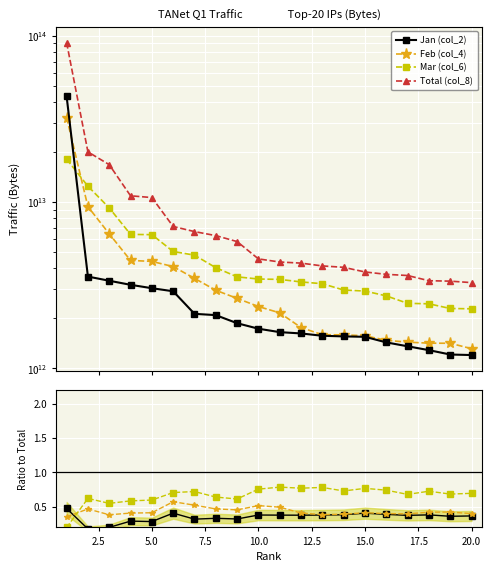

Reading left to right, what are all the values shown in this chart?

Jan (col_2): 0.5	0.2	0.2	0.3	0.3	0.4	0.3	0.3	0.3	0.4	0.4	0.4	0.4	0.4	0.4	0.4	0.4	0.4	0.4	0.4
Feb (col_4): 0.4	0.5	0.4	0.4	0.4	0.6	0.5	0.5	0.5	0.5	0.5	0.4	0.4	0.4	0.4	0.4	0.4	0.4	0.4	0.4
Mar (col_6): 0.2	0.6	0.5	0.6	0.6	0.7	0.7	0.6	0.6	0.8	0.8	0.8	0.8	0.7	0.8	0.7	0.7	0.7	0.7	0.7
Total (col_8): 91086063444780.0	20051212110174.0	16789015676332.0	10913981769135.0	10650697855723.0	7136651543604.0	6648039591313.0	6288521132488.0	5790871071364.0	4555985793796.0	4363396003504.0	4296643419205.0	4133680415648.0	4053545062830.0	3801479199447.0	3679058793543.0	3619260083953.0	3367673520080.0	3347705270610.0	3280332057511.0